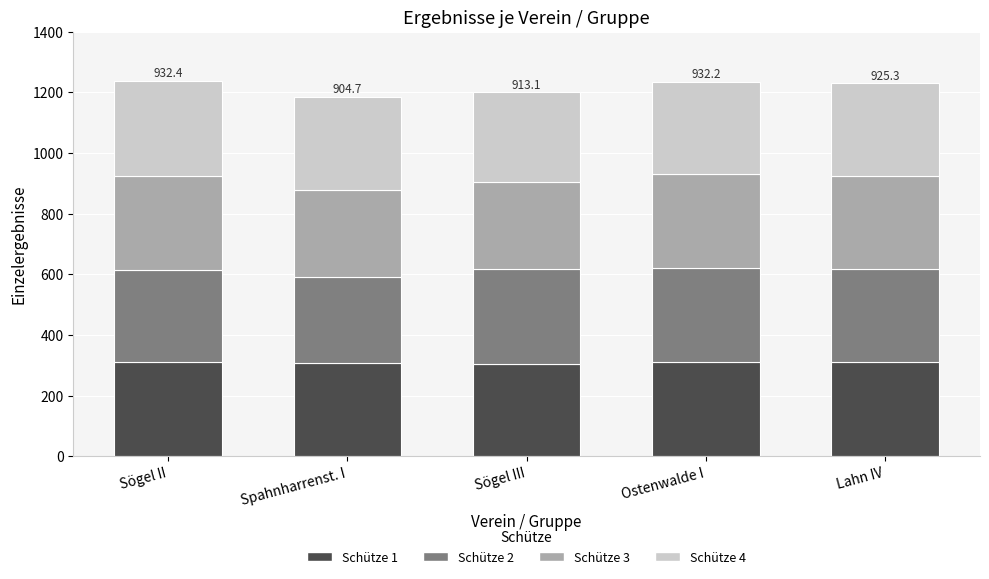

True or false: Schütze 1 has a value of 445.4 at Sögel III.

False